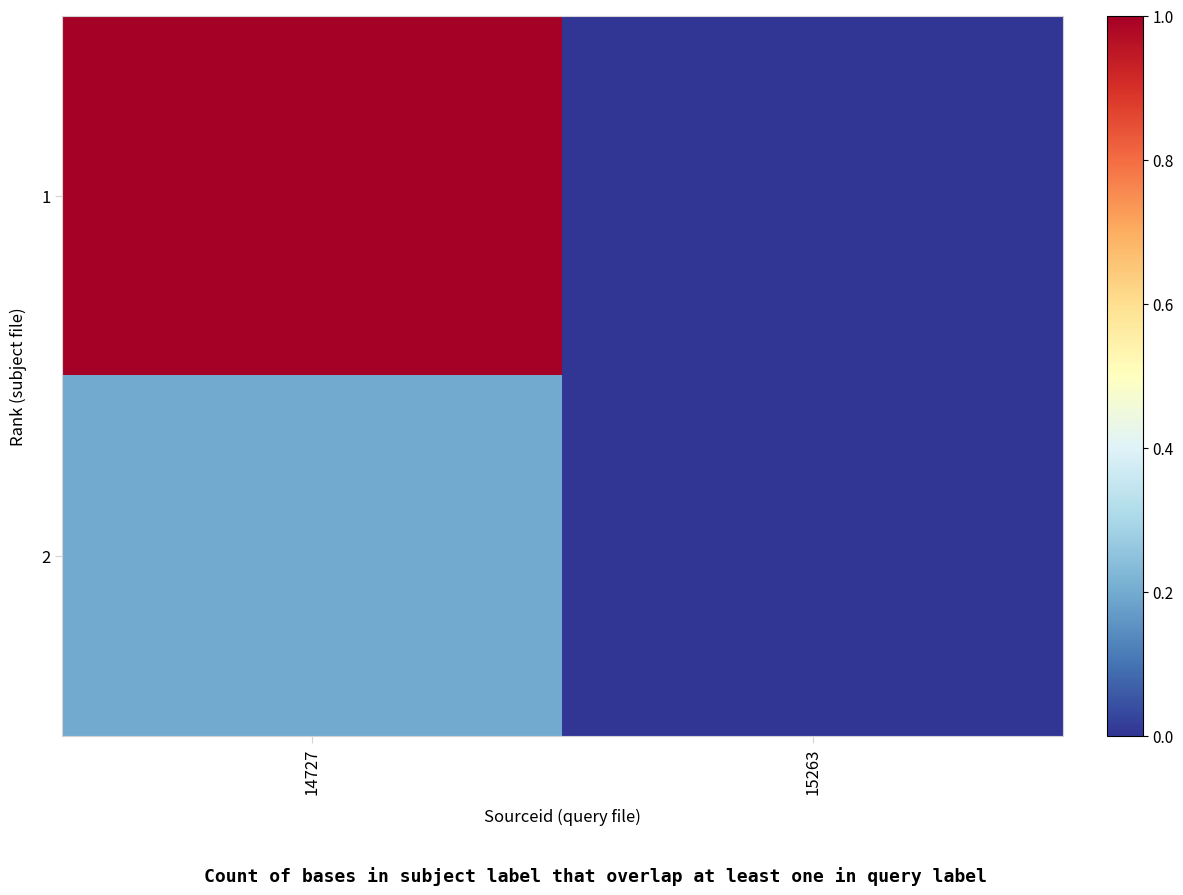

Reading left to right, transcribe all the data shown in this chart.

1: 14727=1.0	15263=0.0
2: 14727=0.2	15263=0.0